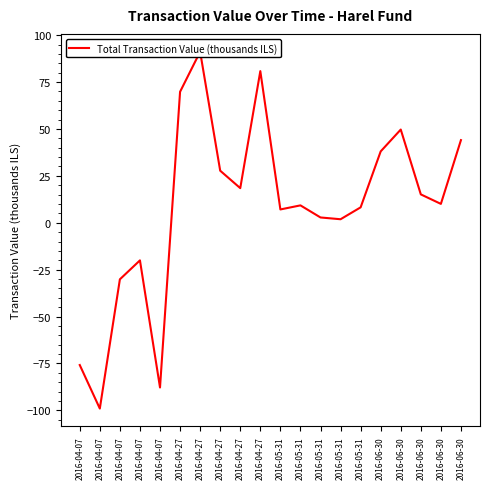

What is the smallest value displayed?

-99.1